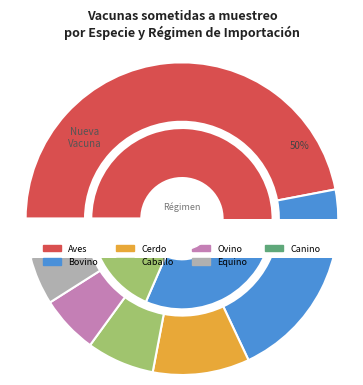

How much of the chart is everything except A granel secundario?

95.3%